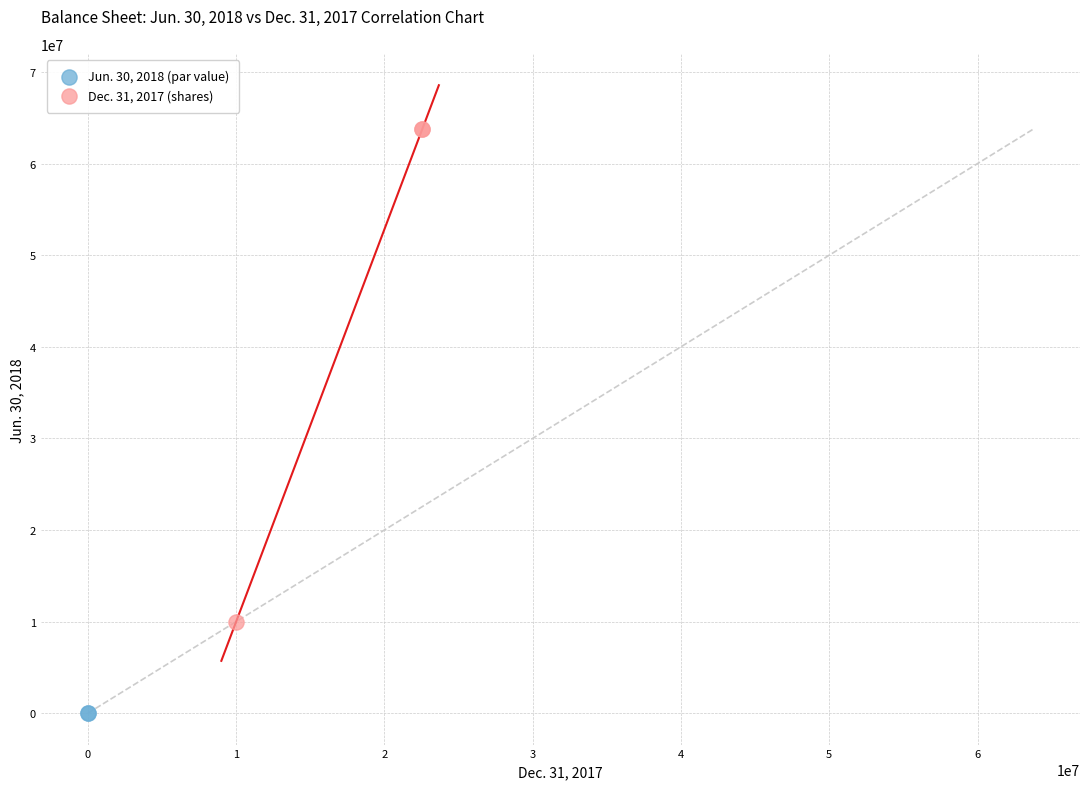

Which series contains the highest Y value?

Dec. 31, 2017 (shares)